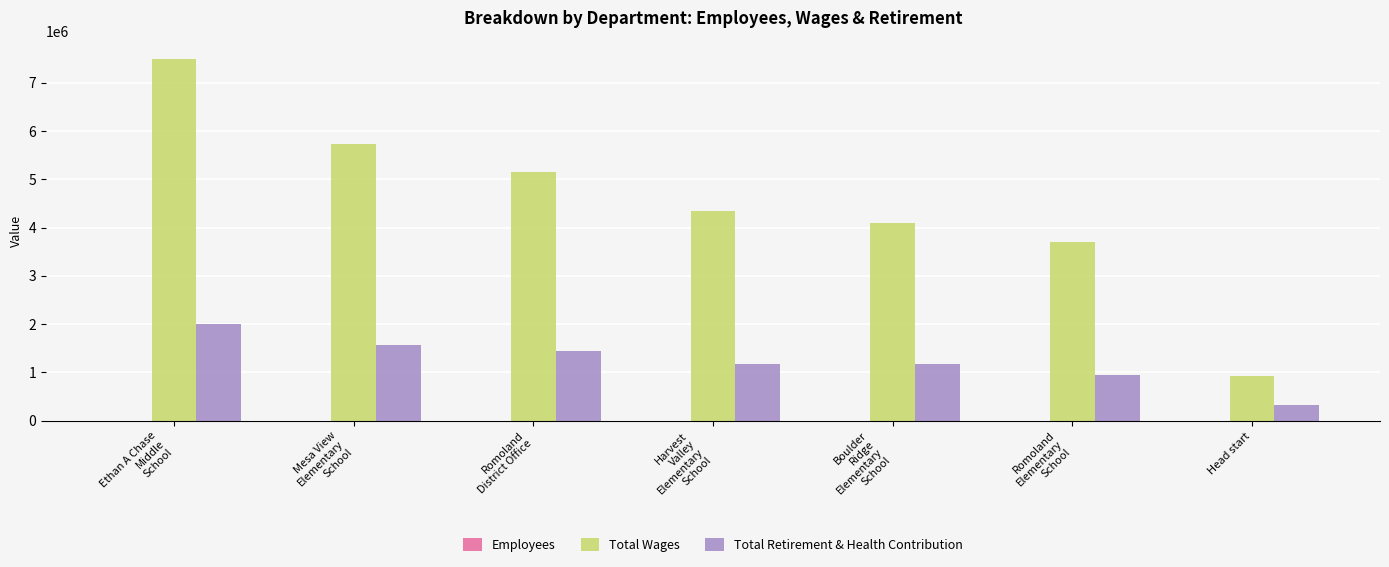

The Total Wages series shows 931079 at Head start. True or false?

True